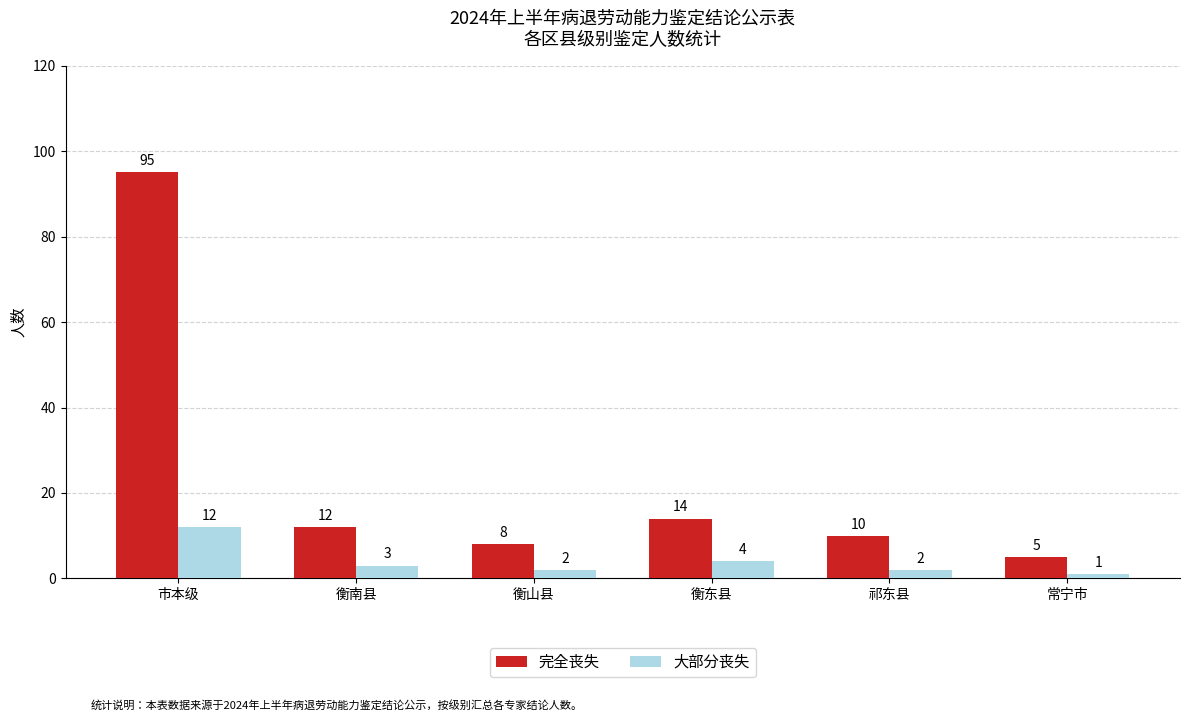

The 大部分丧失 series shows 3 at 衡南县. True or false?

True